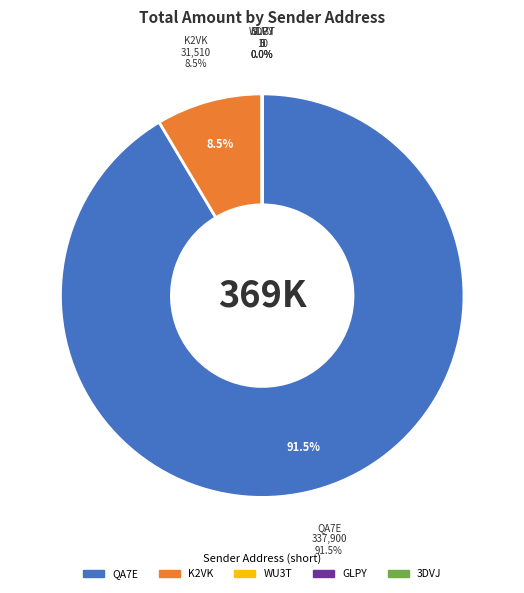

Is it true that S-K2VK-3WWY-Z95U-7KDR9 is 21% of the pie?

False